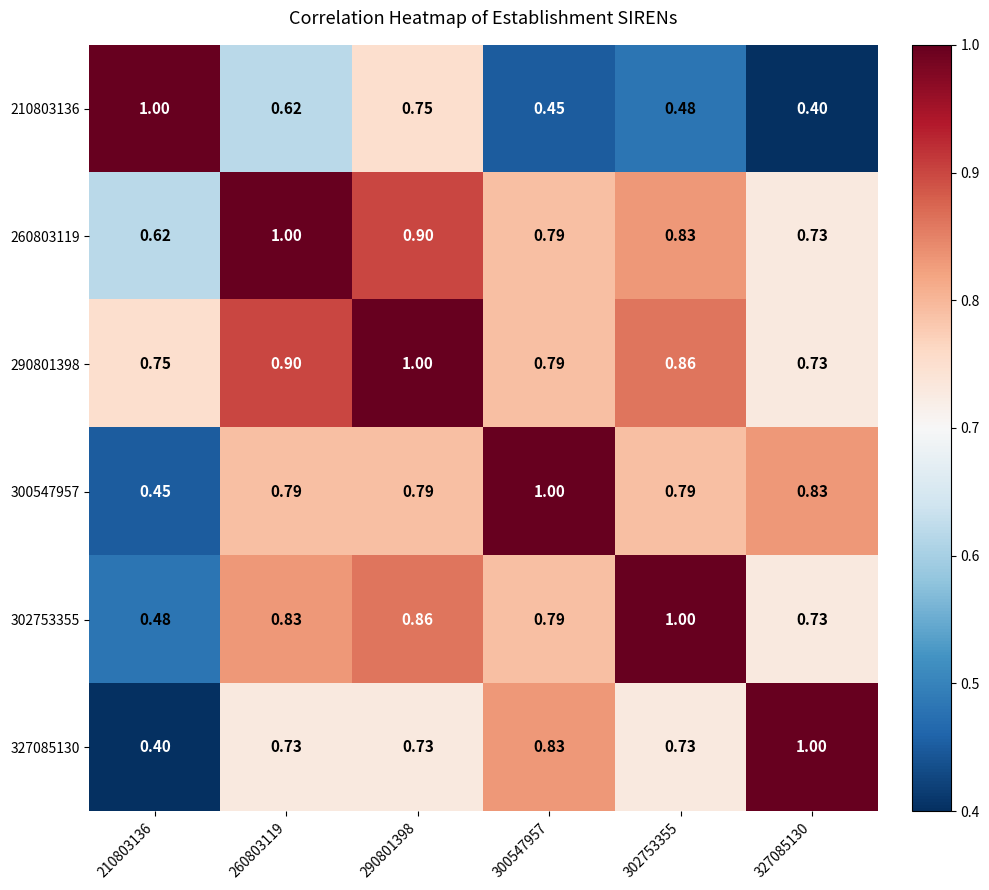

What is the maximum value shown in the chart?

1.0